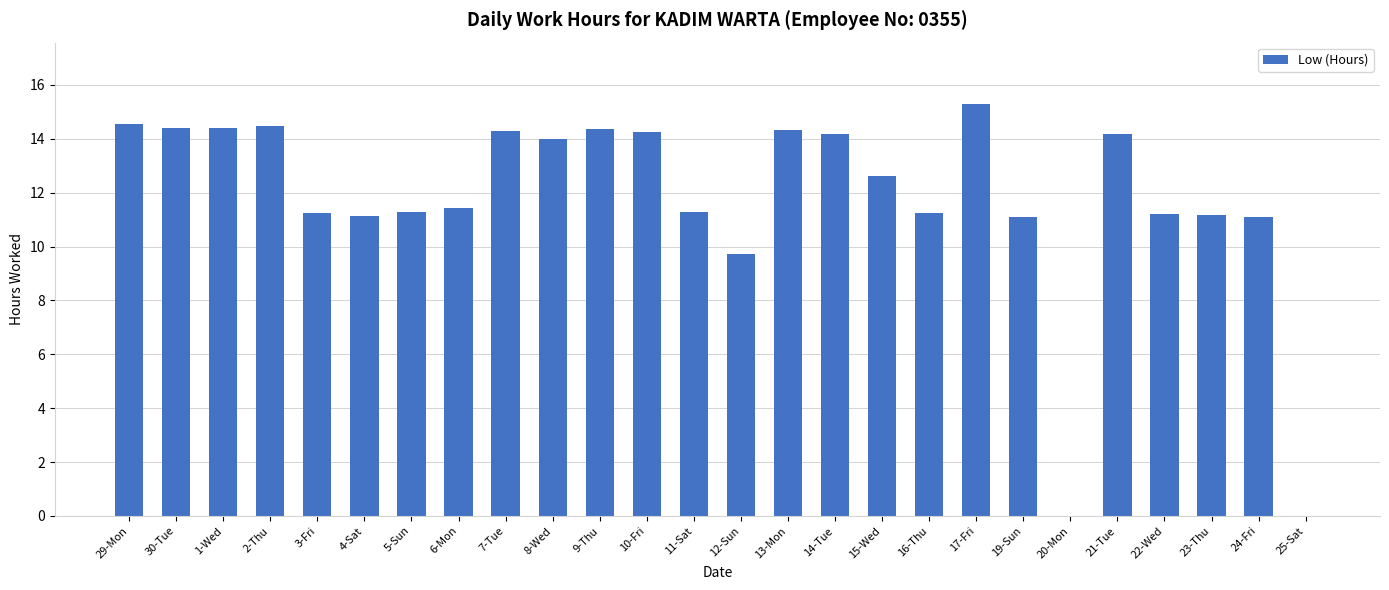

What is the greatest value displayed?

15.3